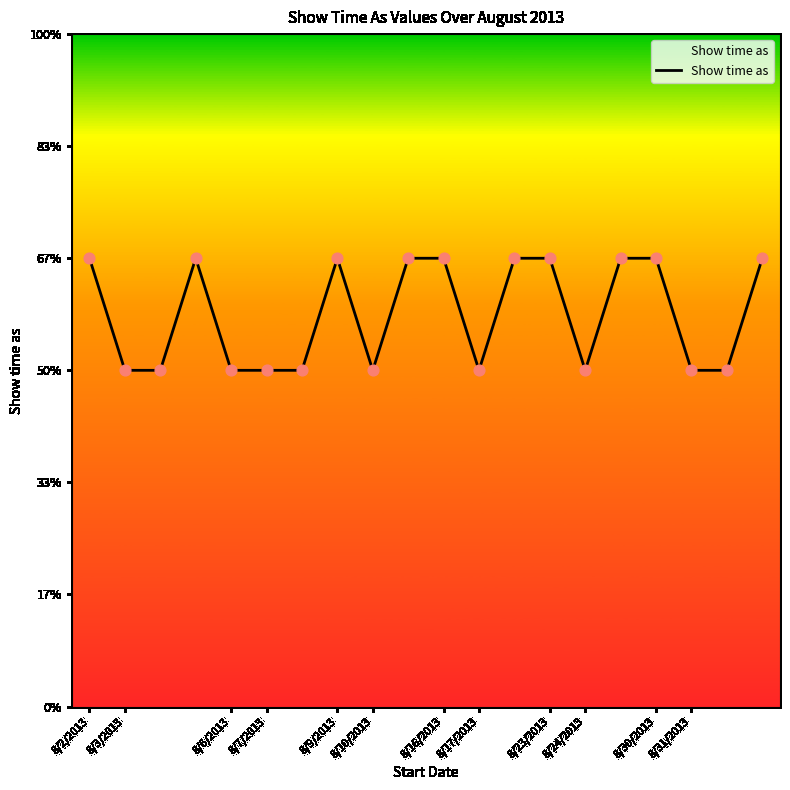

Is this an area chart (filled region under the line)?

Yes